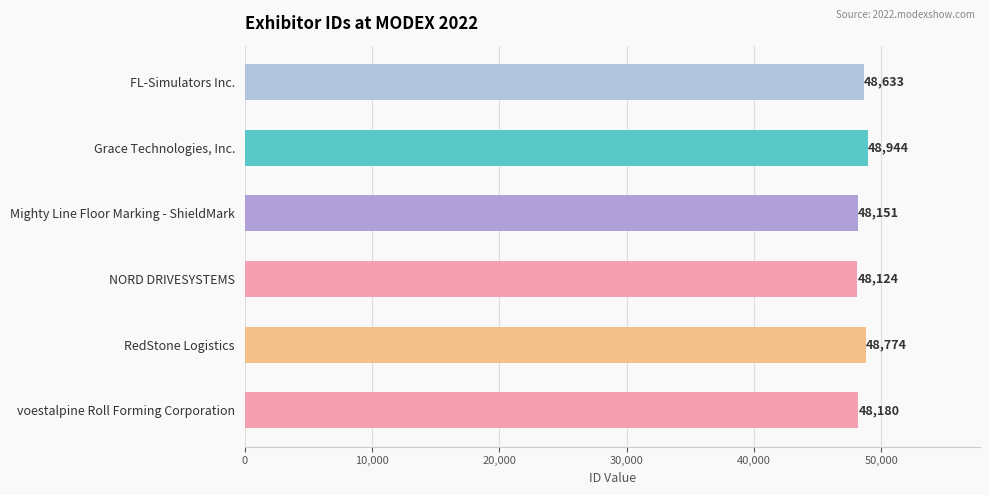

At which label is the value closest to 48534?

FL-Simulators Inc.